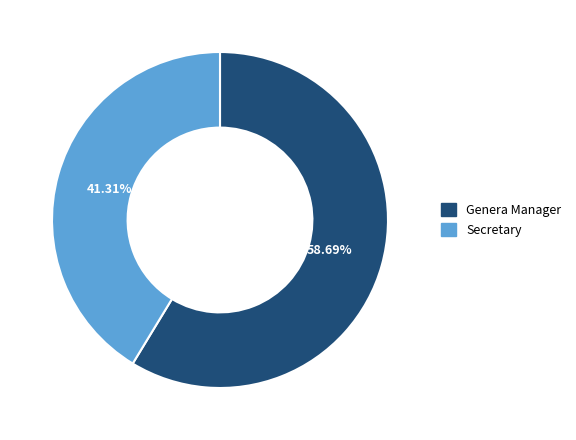

To the nearest percent, what percentage of the pie is Genera Manager?

59%